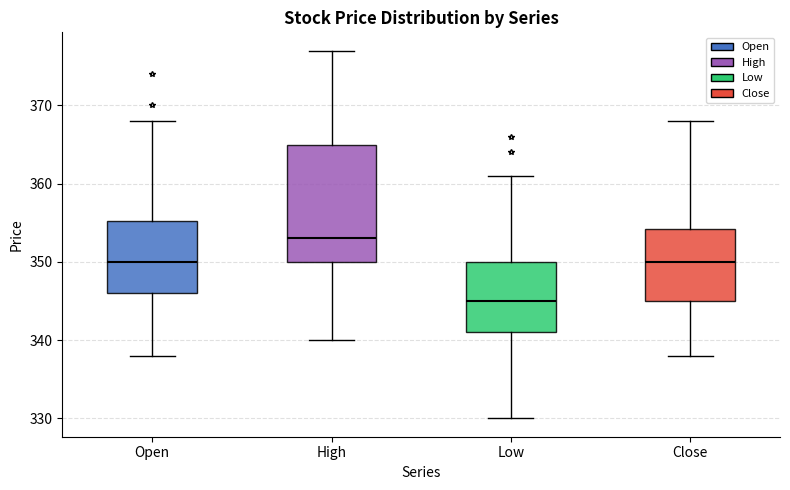

Which box is the tallest, from its lower edge to its upper edge?

High